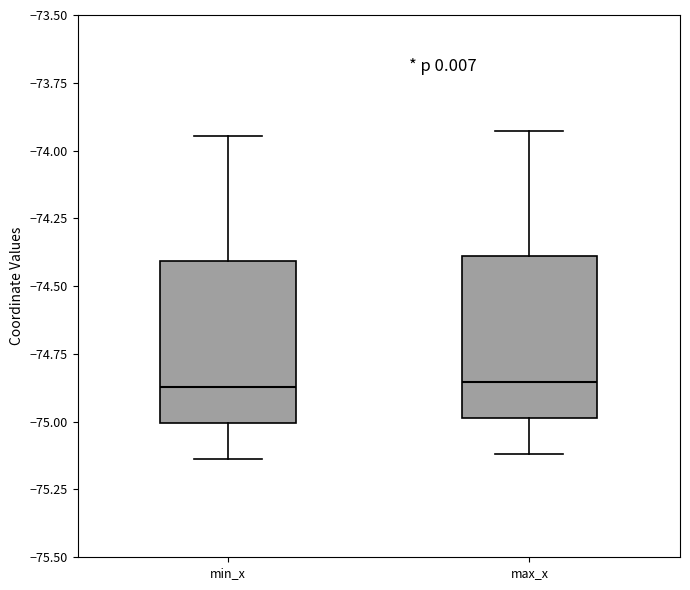

Reading left to right, read every box against the y-axis: the position of its median line, the range the box covers, and the ends of its whiskers. The values are not printed on the chart, so give them approximately, as read against the axis.

min_x: median -74.85, box -75.00 to -74.40, whiskers -75.15 to -73.95
max_x: median -74.85, box -75.00 to -74.40, whiskers -75.10 to -73.95